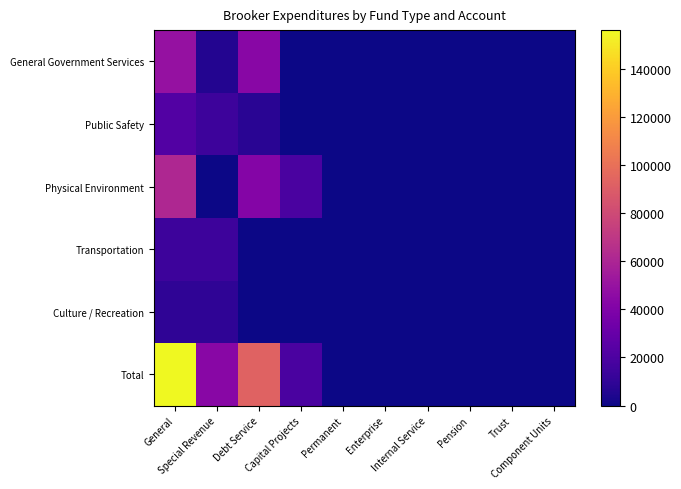

Reading left to right, transcribe all the data shown in this chart.

General Government Services: General=49208	Special Revenue=5598	Debt Service=43610	Capital Projects=0	Permanent=0	Enterprise=0	Internal Service=0	Pension=0	Trust=0	Component Units=0
Public Safety: General=22112	Special Revenue=14323	Debt Service=7789	Capital Projects=0	Permanent=0	Enterprise=0	Internal Service=0	Pension=0	Trust=0	Component Units=0
Physical Environment: General=61190	Special Revenue=0	Debt Service=41745	Capital Projects=19445	Permanent=0	Enterprise=0	Internal Service=0	Pension=0	Trust=0	Component Units=0
Transportation: General=14391	Special Revenue=14391	Debt Service=0	Capital Projects=0	Permanent=0	Enterprise=0	Internal Service=0	Pension=0	Trust=0	Component Units=0
Culture / Recreation: General=9235	Special Revenue=9235	Debt Service=0	Capital Projects=0	Permanent=0	Enterprise=0	Internal Service=0	Pension=0	Trust=0	Component Units=0
Total: General=156136	Special Revenue=43547	Debt Service=93144	Capital Projects=19445	Permanent=0	Enterprise=0	Internal Service=0	Pension=0	Trust=0	Component Units=0